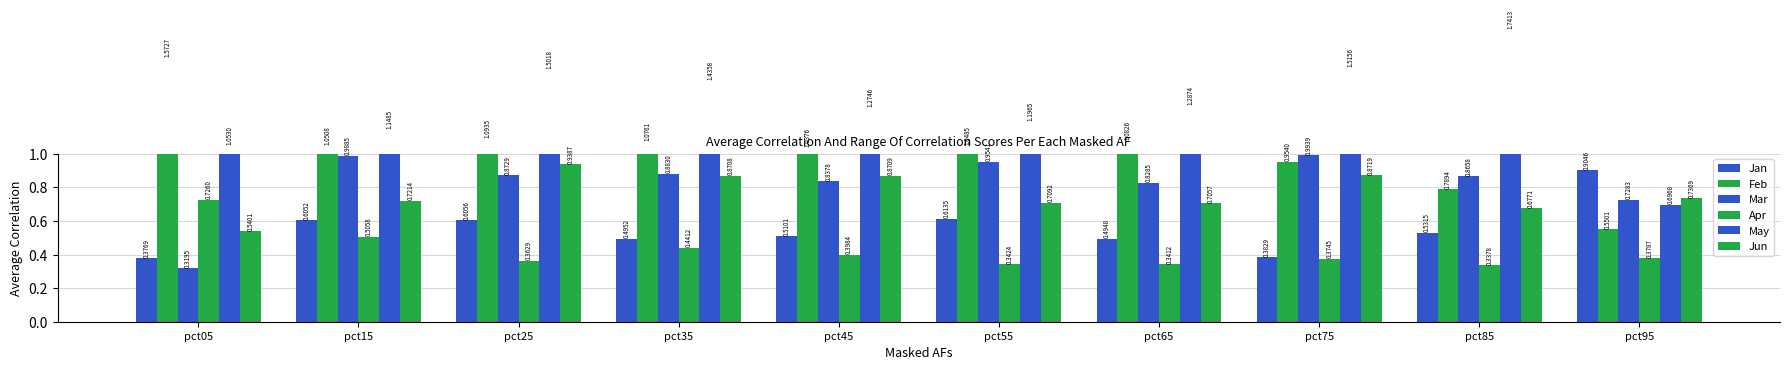

What are all the series names shown in the legend?

Jan, Feb, Mar, Apr, May, Jun